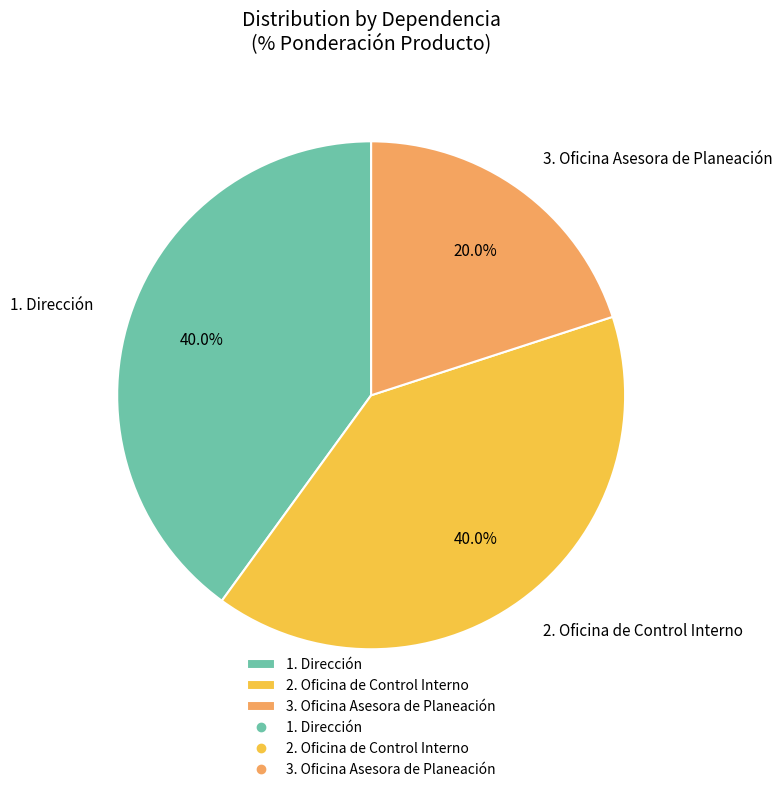

Does any single category account for the majority?

No